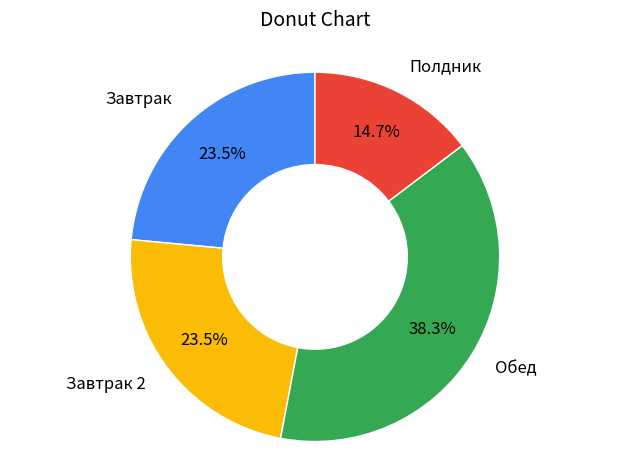

What is the smallest slice in the pie chart?

Полдник